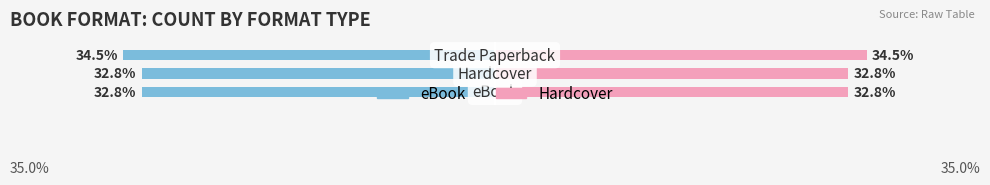

Which series has the largest total across all categories?

Hardcover